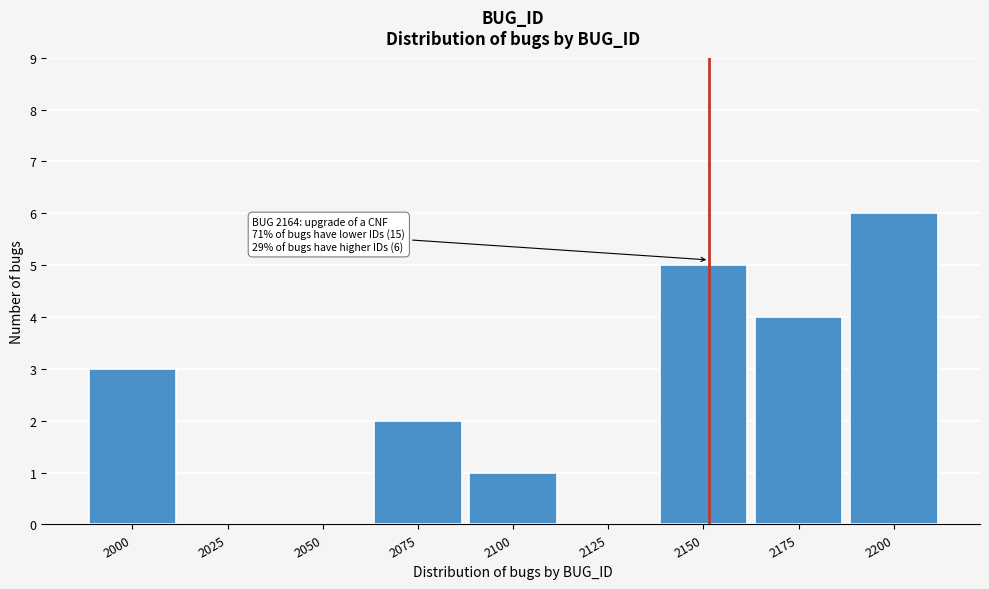

Reading right to left, list all the values displayed in this chart.

2200=6	2175=4	2150=5	2125=0	2100=1	2075=2	2050=0	2025=0	2000=3